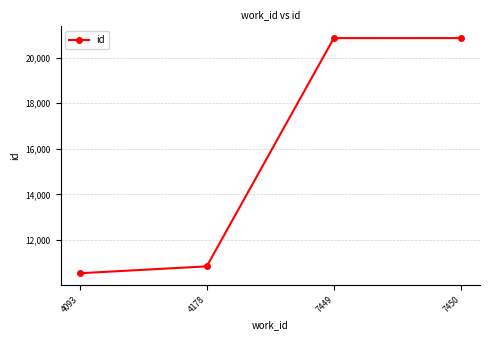

What is the value of the 1st point from the left?

10542